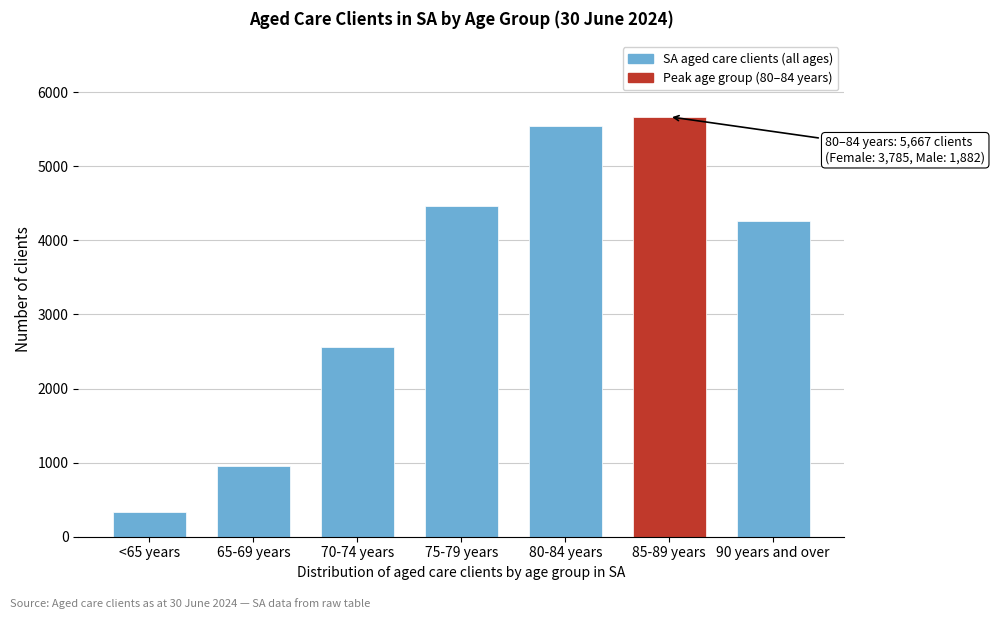

Reading left to right, list all the values displayed in this chart.

<65 years=340	65-69 years=950	70-74 years=2566	75-79 years=4457	80-84 years=5543	85-89 years=5667	90 years and over=4260